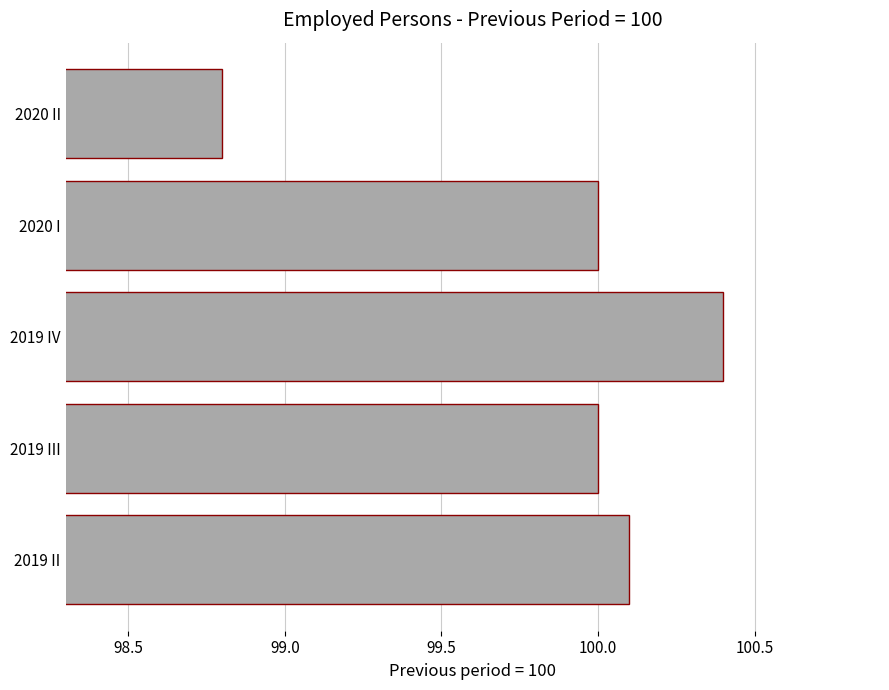

Between 2019 III and 2019 II, which is larger?

2019 II